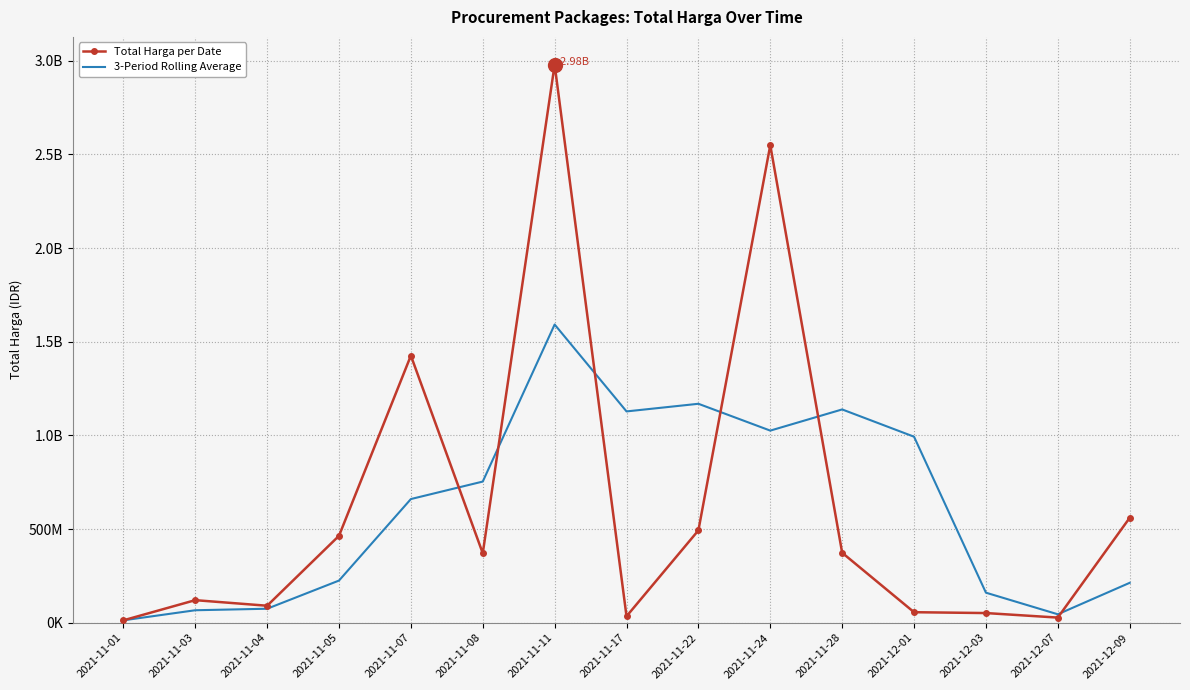

Which series has the largest range (max minus min)?

Total Harga per Date